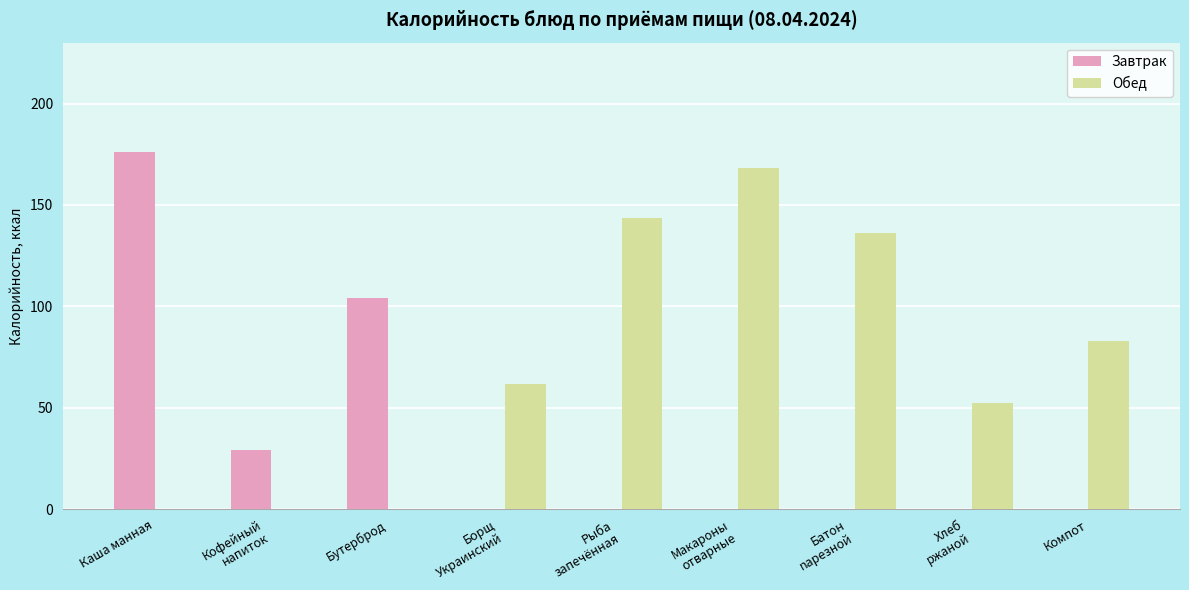

Is it true that Обед equals 136.0 at Батон
nарезной?

True